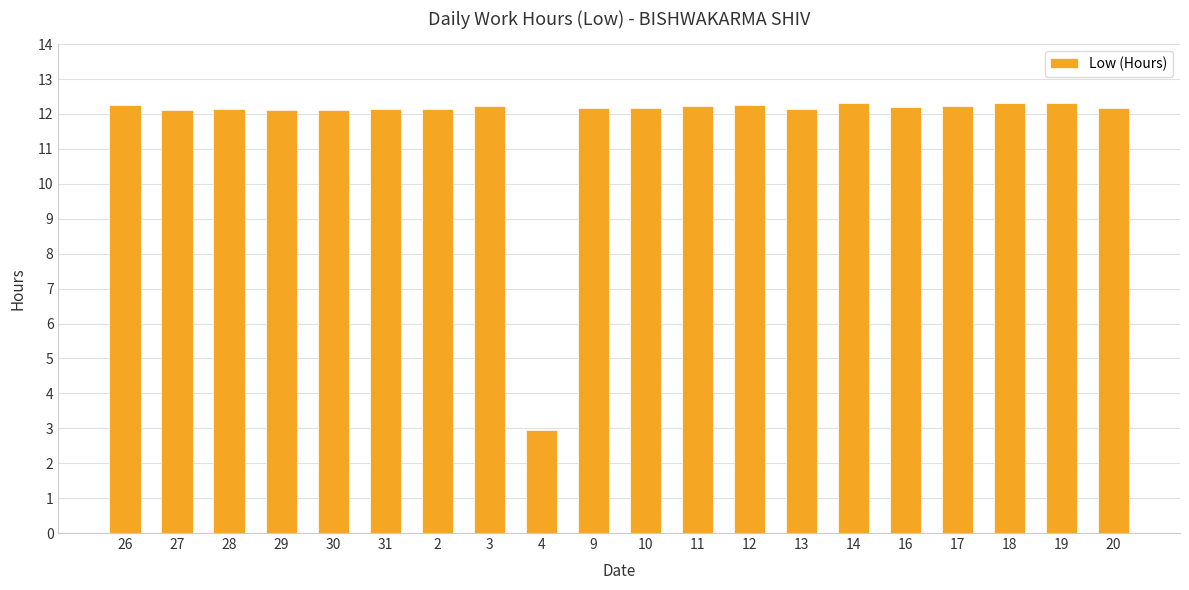

The chart shows a value of 12.1 at 29. True or false?

True